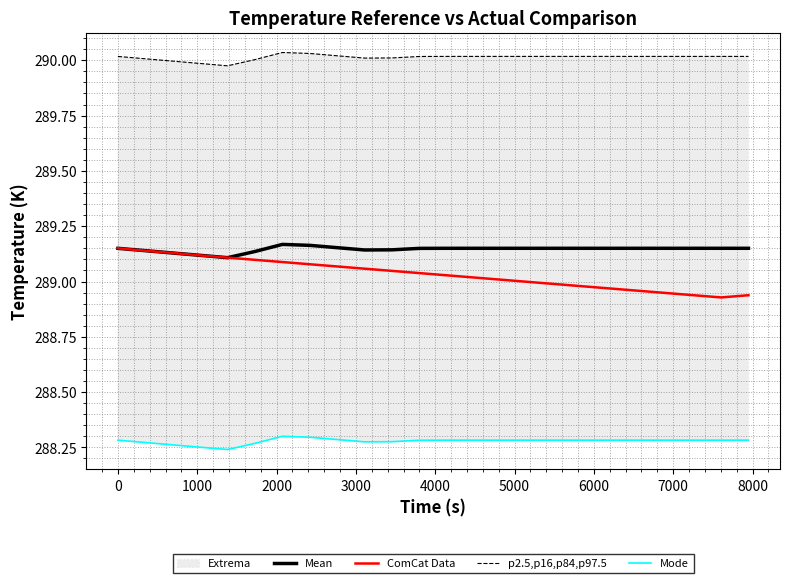

True or false: Mode has more than 2 points higher than both neighbors.

False